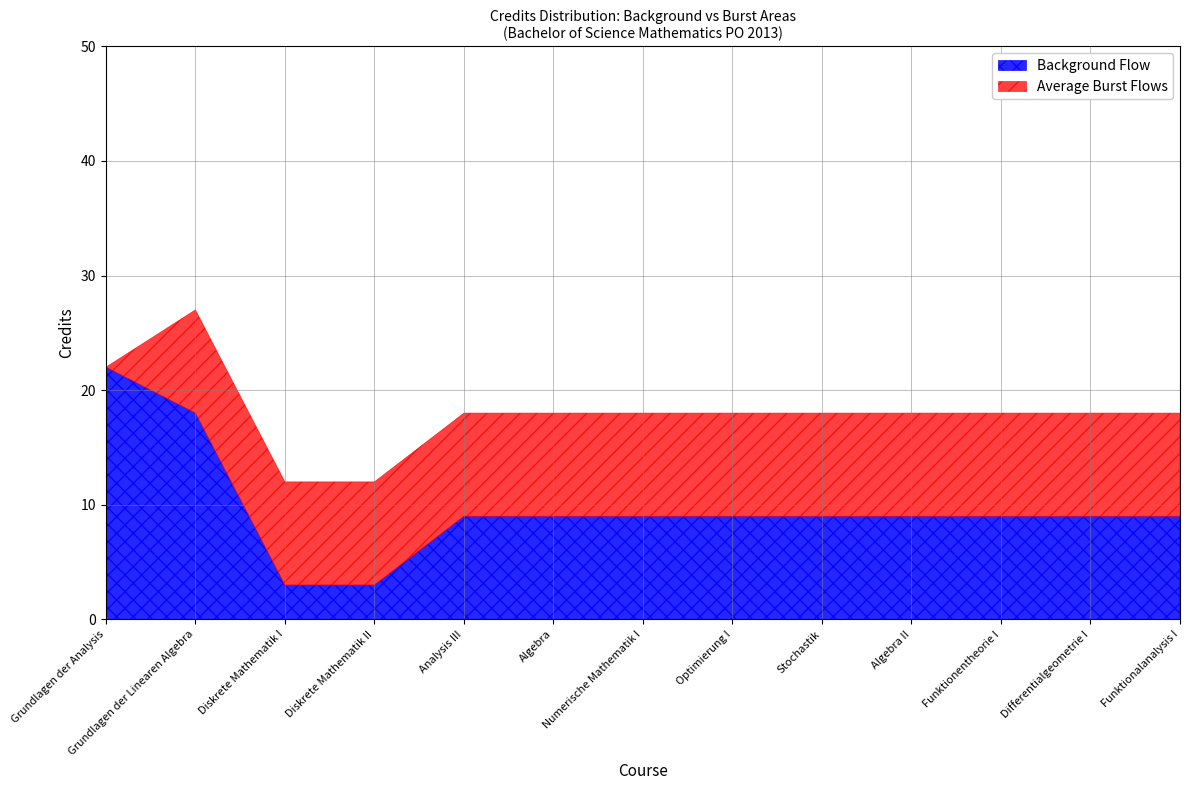

List the series in order of their peak value, highest first.

Background Flow, Average Burst Flows